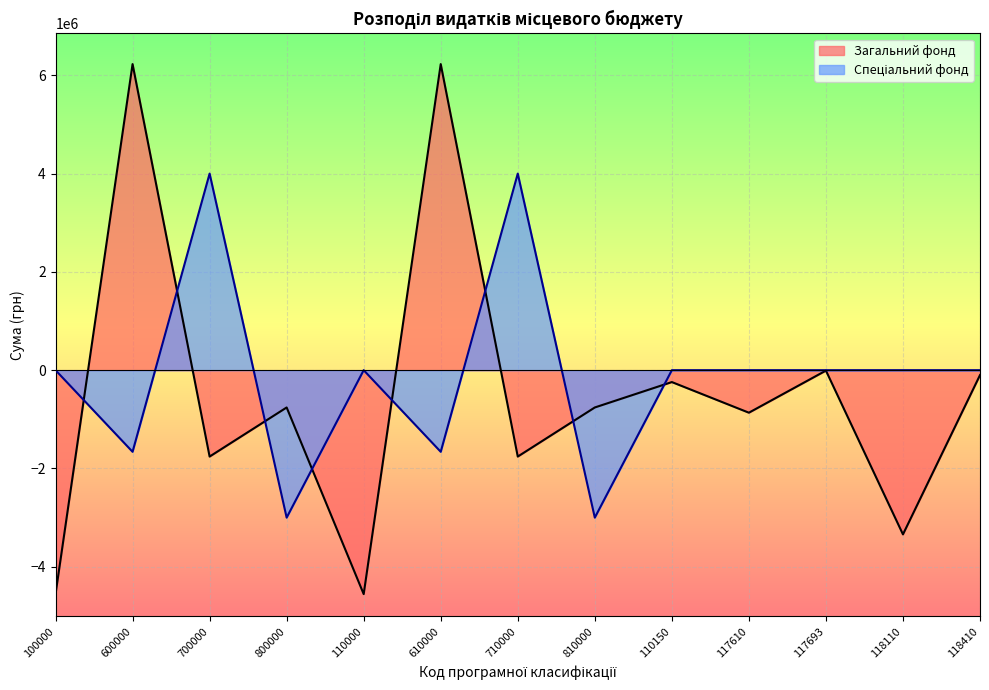

Which has a higher value, 810000 or 110150?

110150